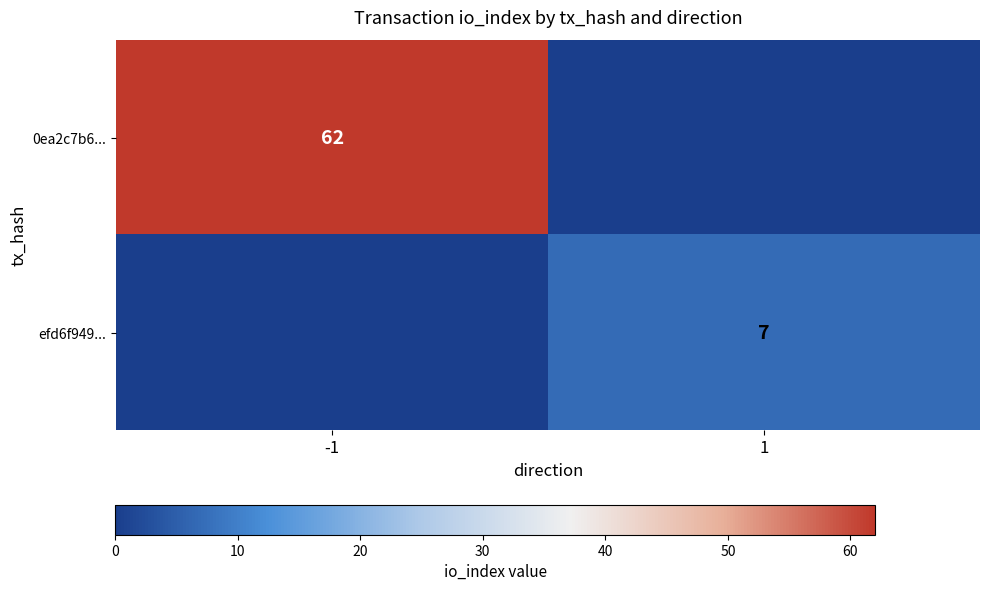

True or false: efd6f949... has a value of 2 at 1.

False